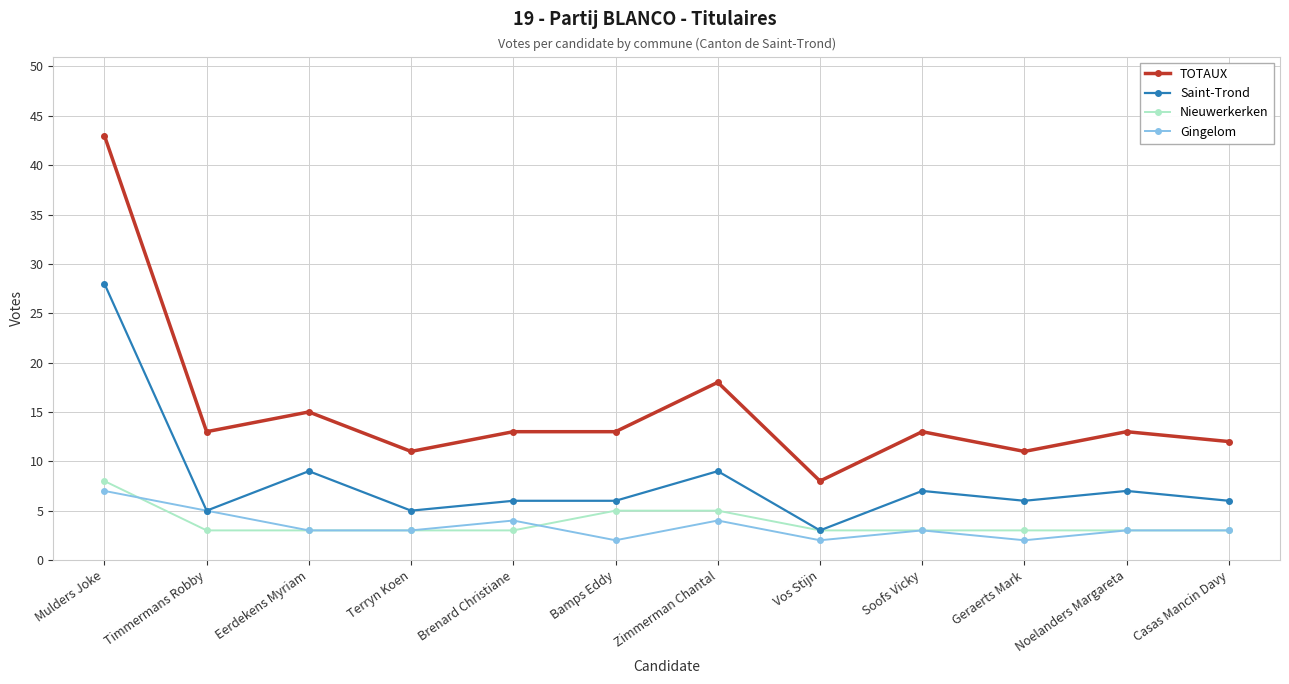

The value of TOTAUX at Geraerts Mark is 17. True or false?

False